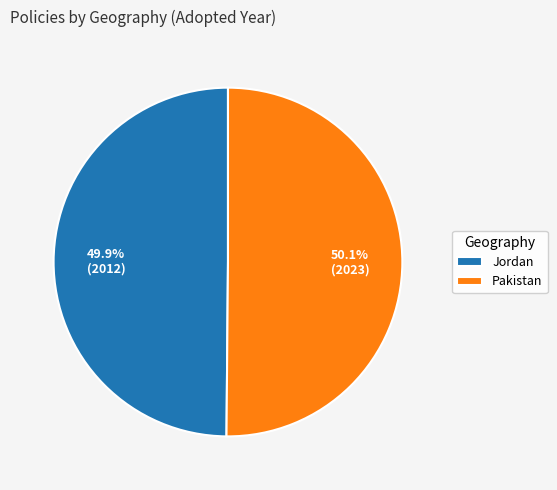

Is it true that Pakistan is 50% of the pie?

True